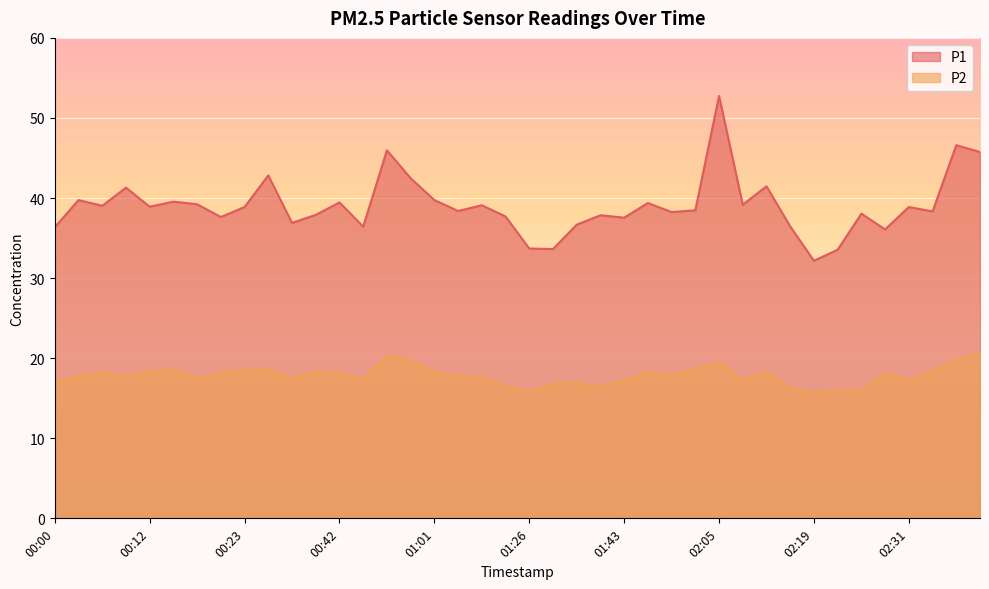

What is the total value across all series at 00:09?

59.0